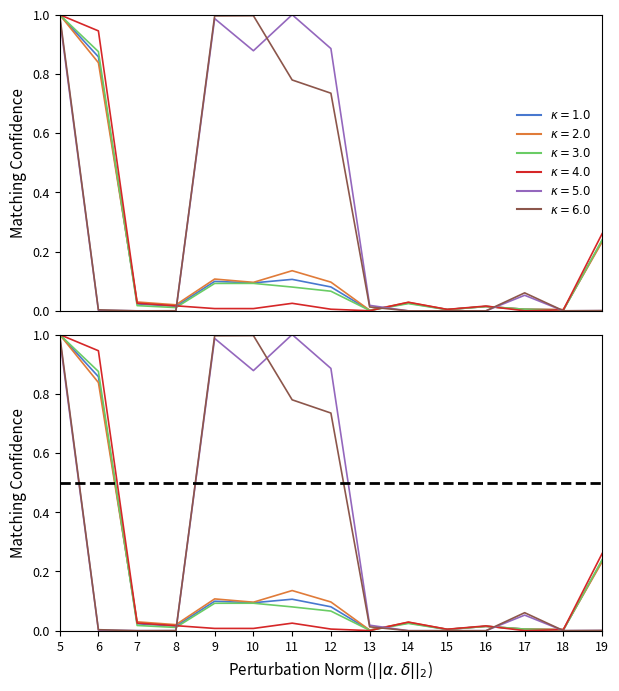

True or false: Auth LEI Femmes has more than 0 interior local peaks.

True